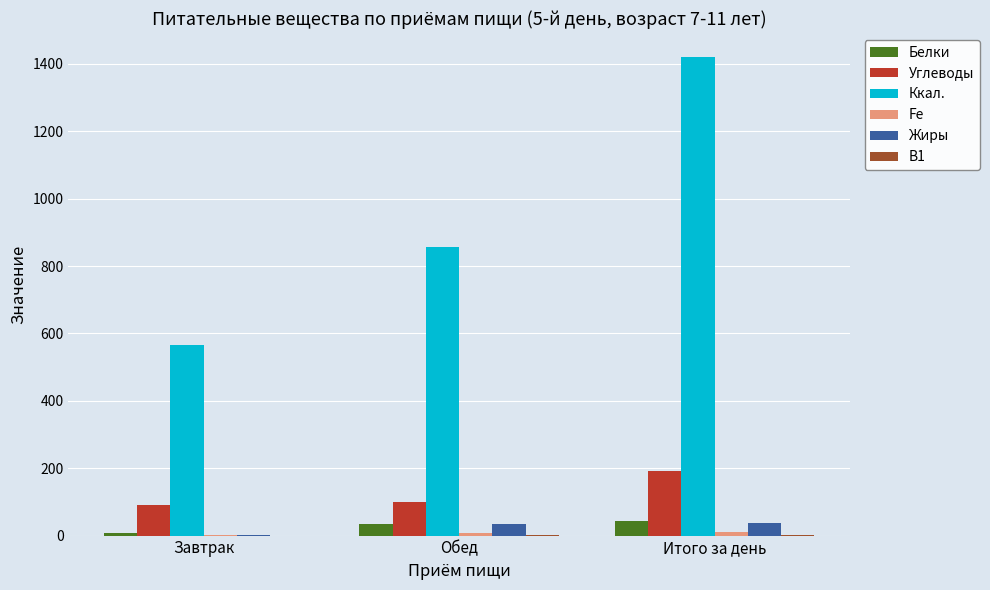

Are the bars grouped side by side (vs. stacked)?

Yes